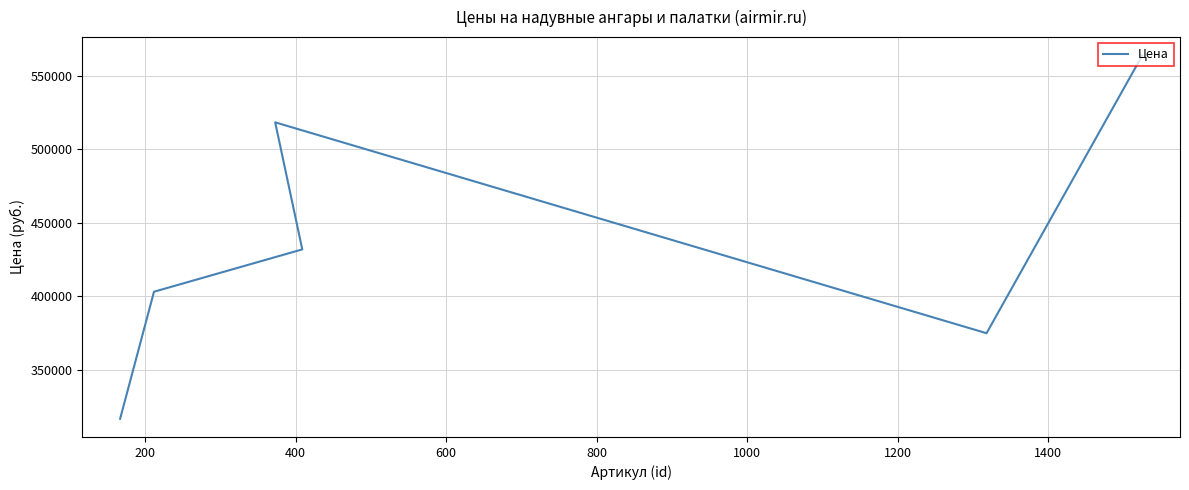

True or false: the data has more than 1 interior local peaks.

False